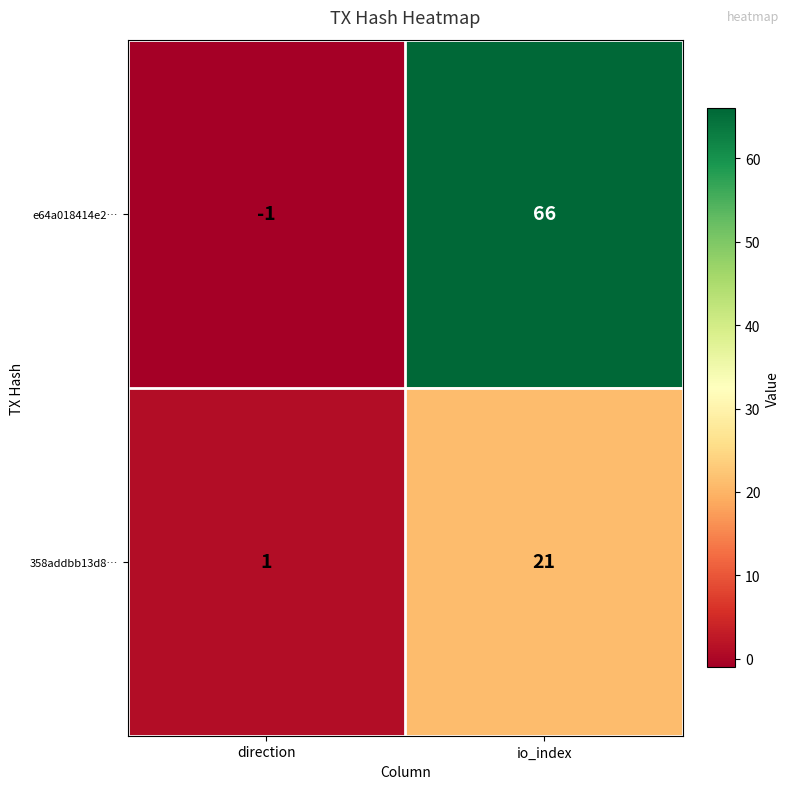

At which category is the sum across all series the highest?

io_index